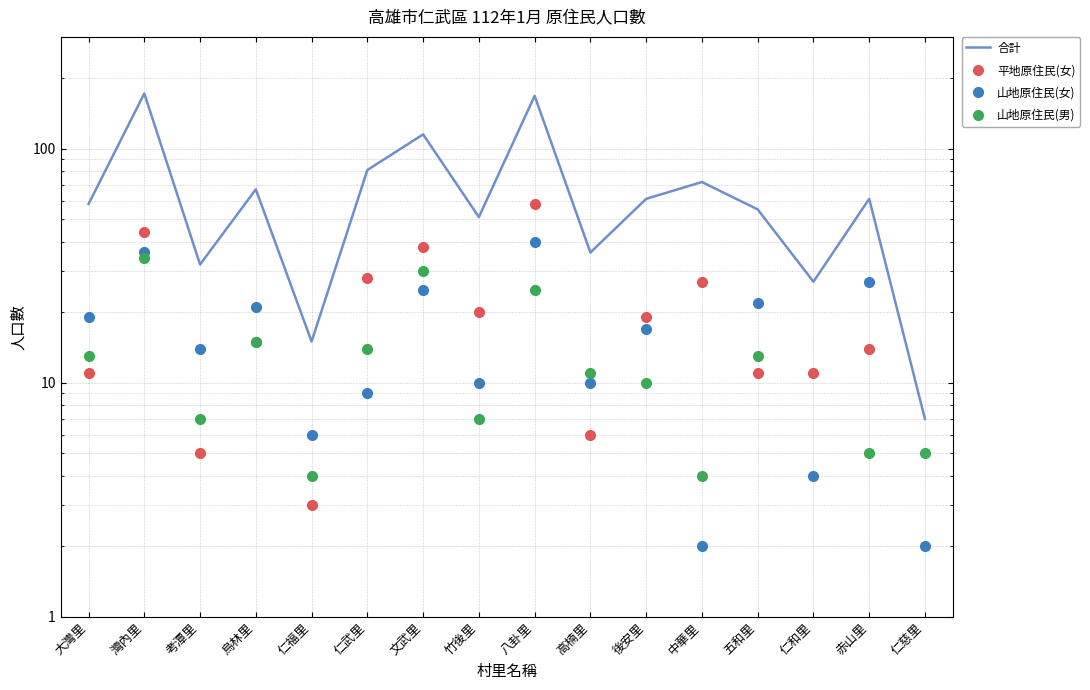

Rank the series by their maximum value, from highest to lowest.

合計, 平地原住民(女), 山地原住民(女), 山地原住民(男)